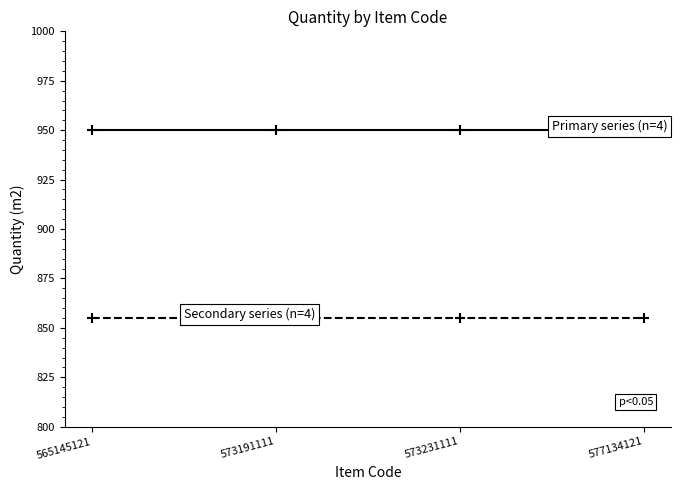

Is this an area chart (filled region under the line)?

No